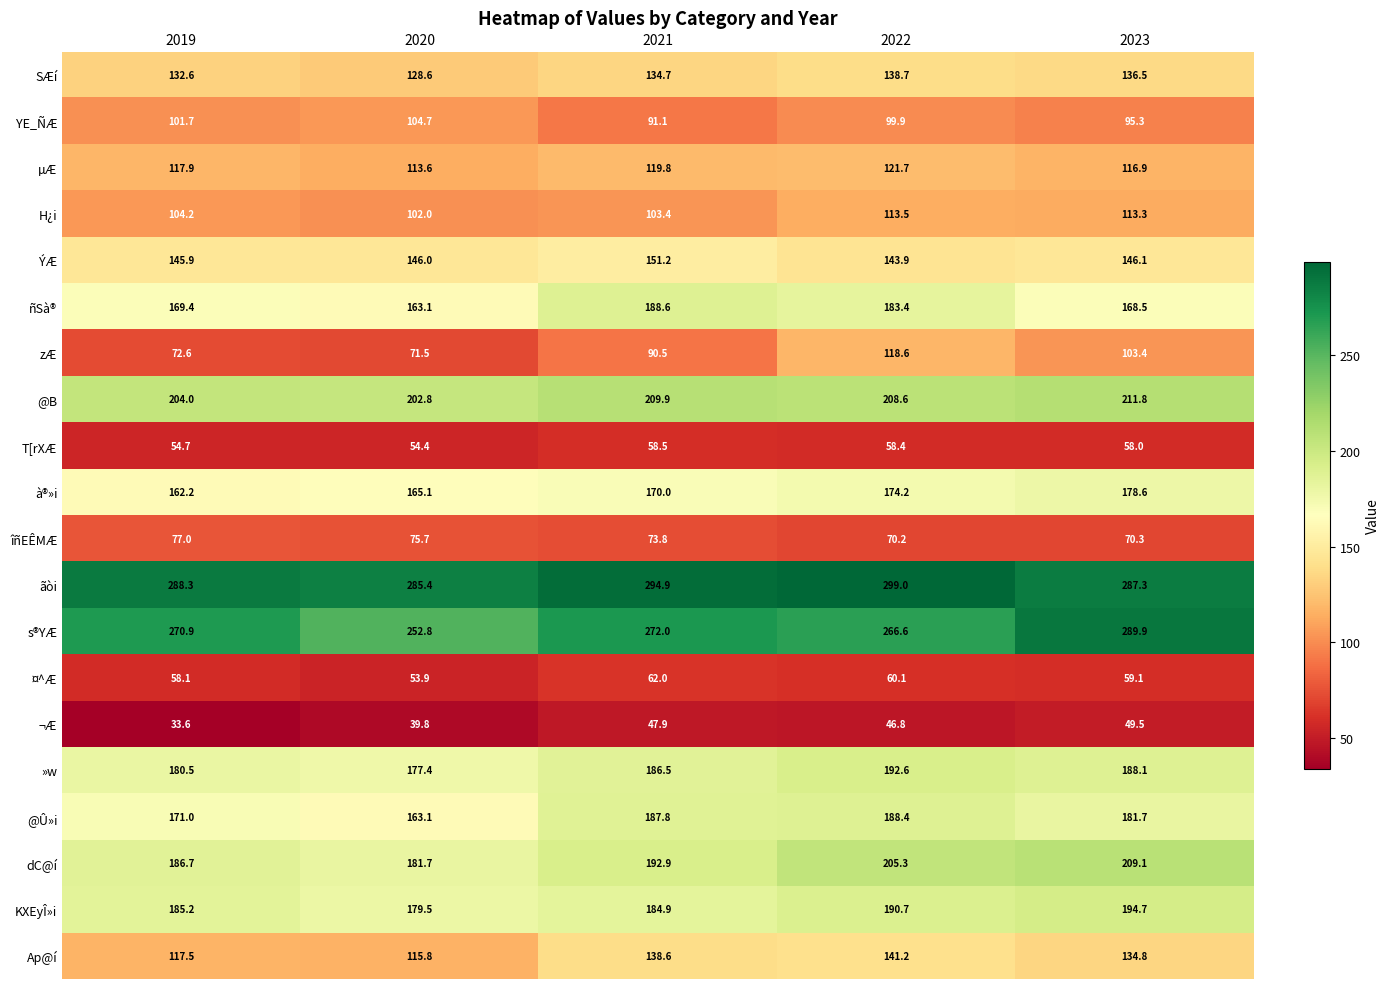

How many data points does each series have?

5